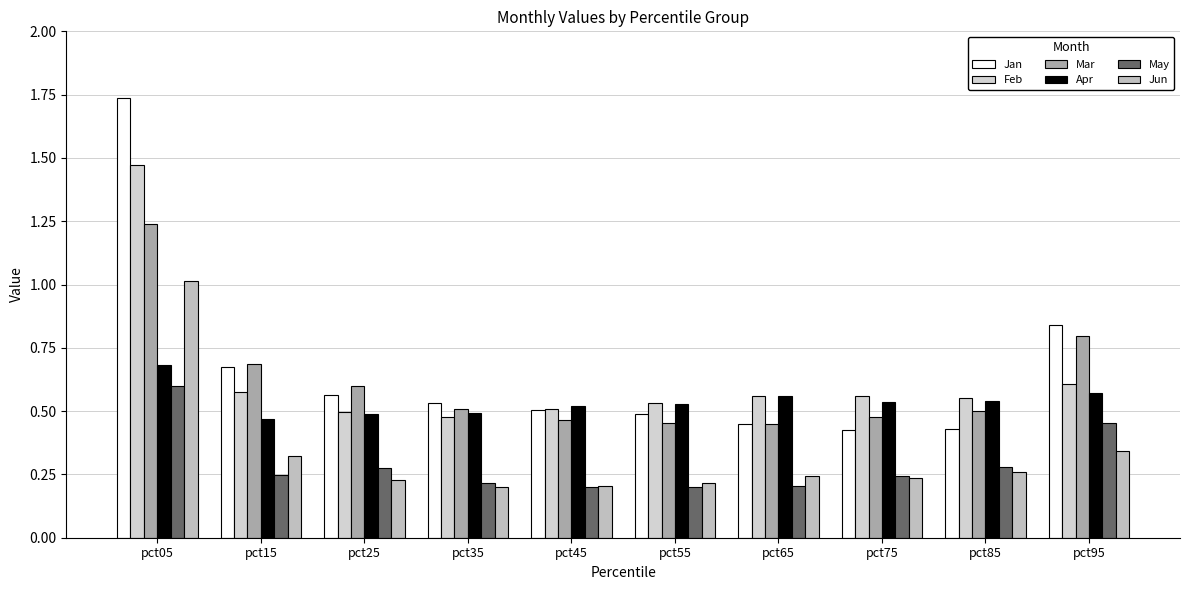

List the labels in order of May value, smallest first.

pct45, pct55, pct65, pct35, pct75, pct15, pct25, pct85, pct95, pct05